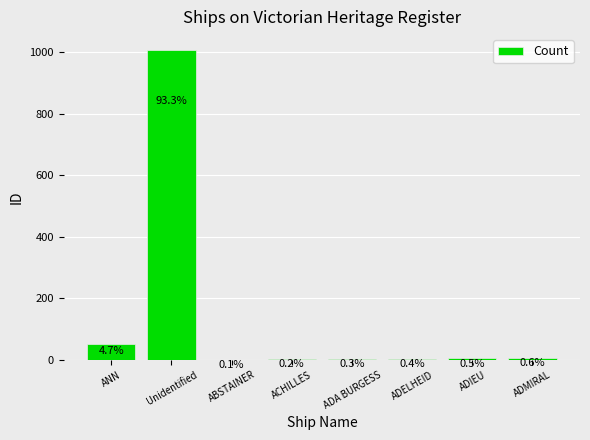

How many bars are there in total?

8